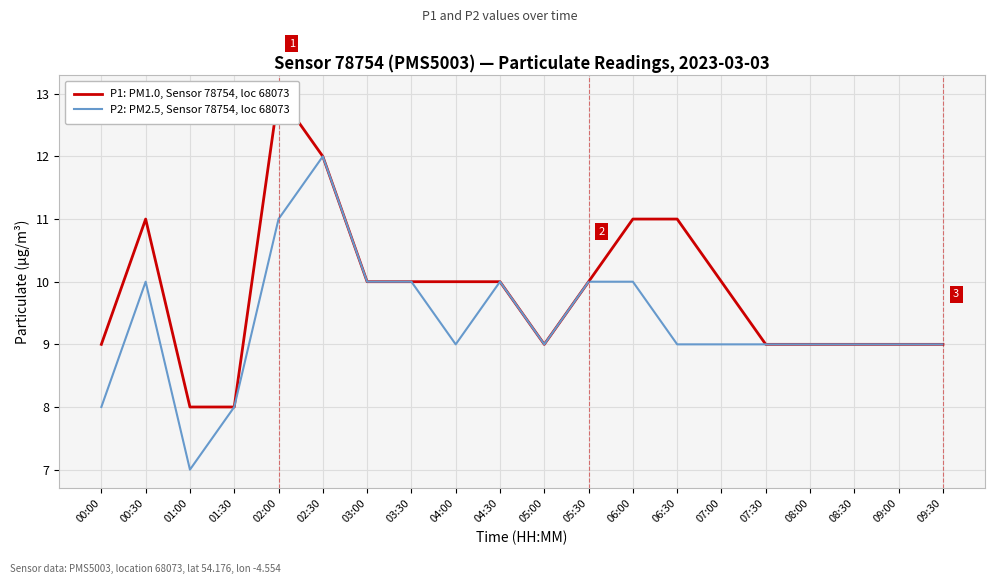

True or false: P2: PM2.5, Sensor 78754, loc 68073 has a value of 10 at 04:30.

True